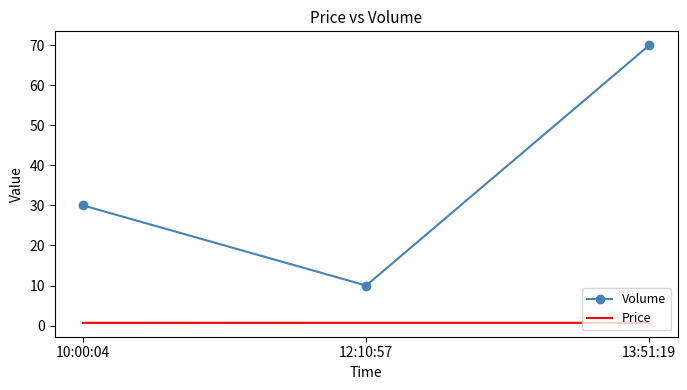

How many distinct data groups are displayed?

2